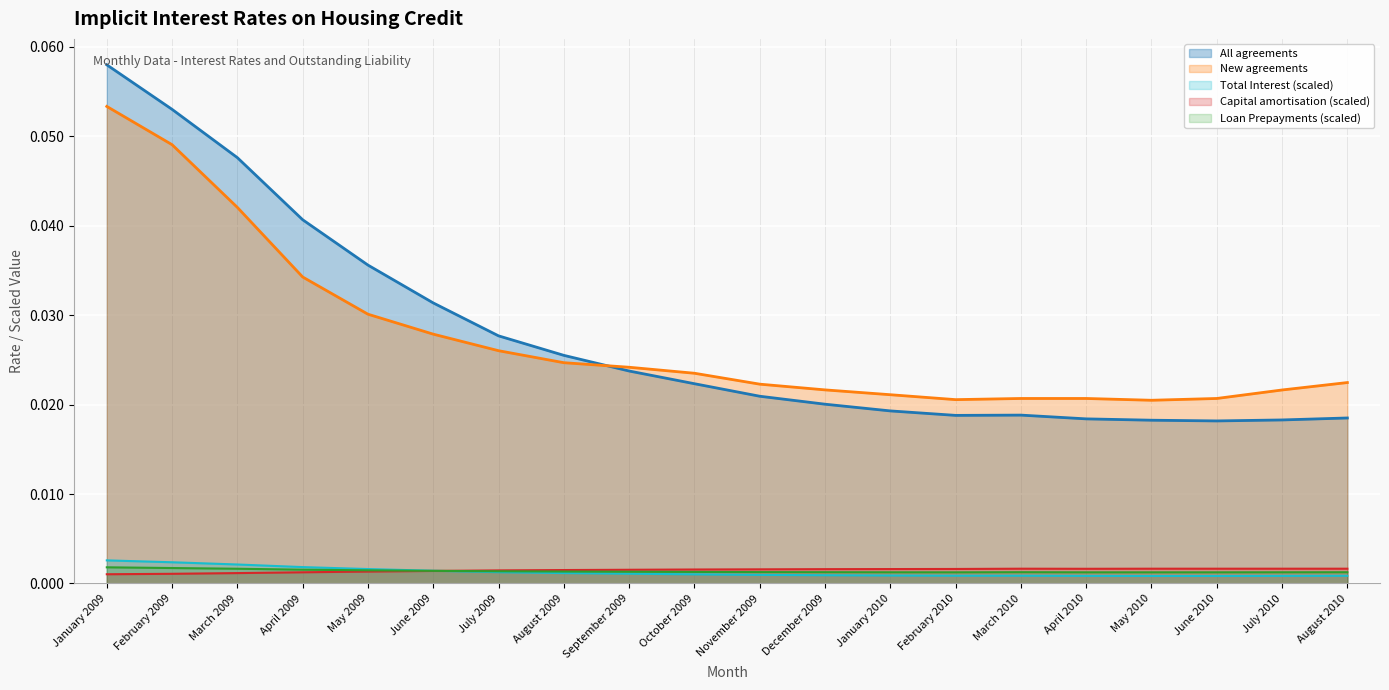

What position from the left is October 2009?

10